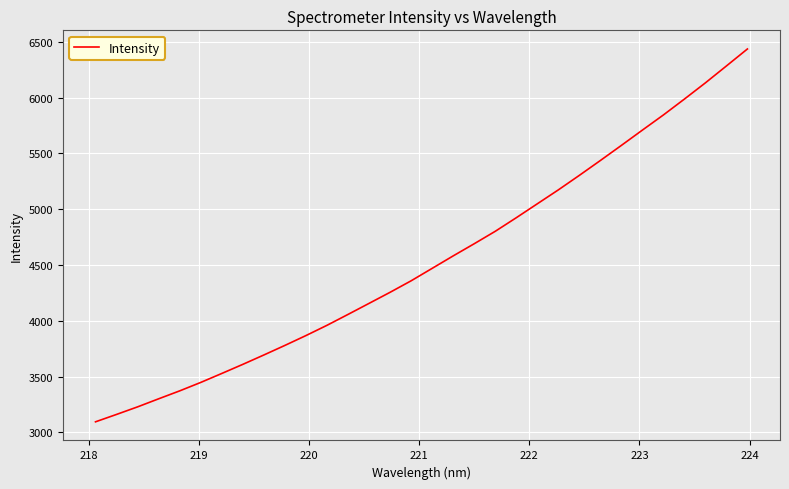

What is the greatest value displayed?

6435.3